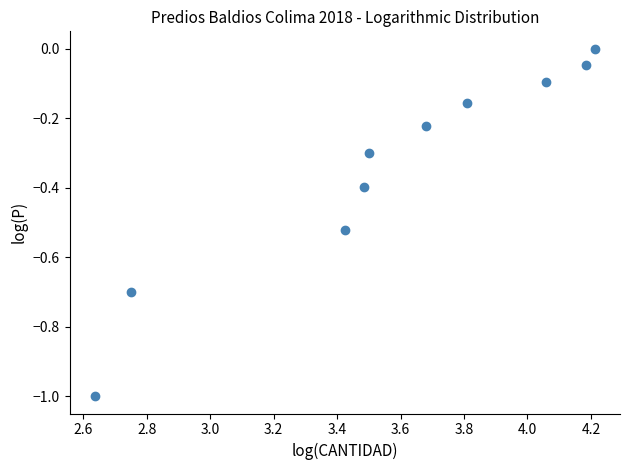

What is the average X value?

3.6